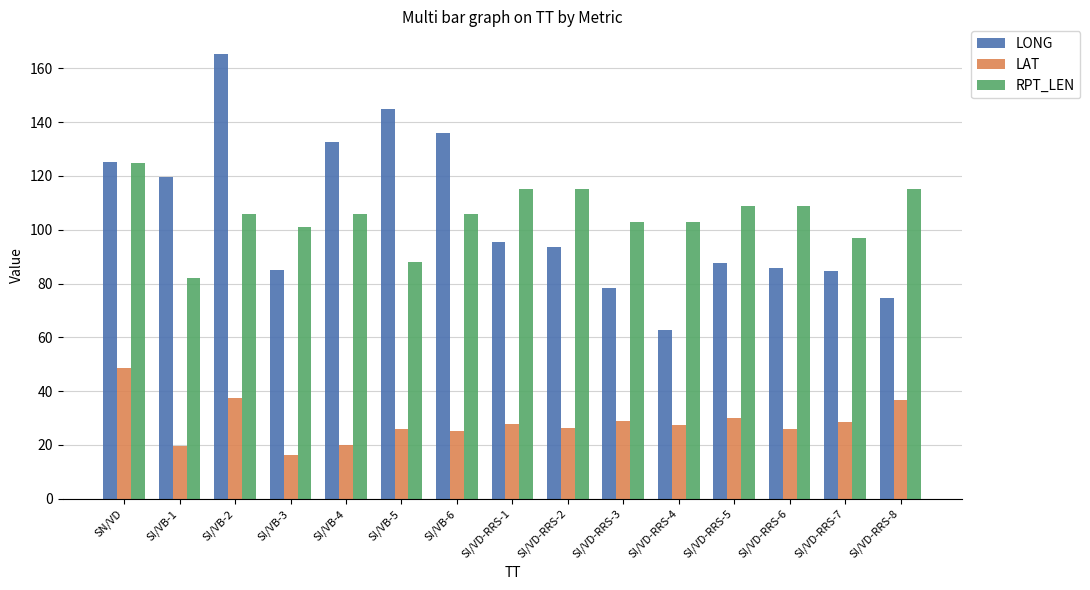

What is the difference between the second highest and second lowest values in the LONG series?

70.1